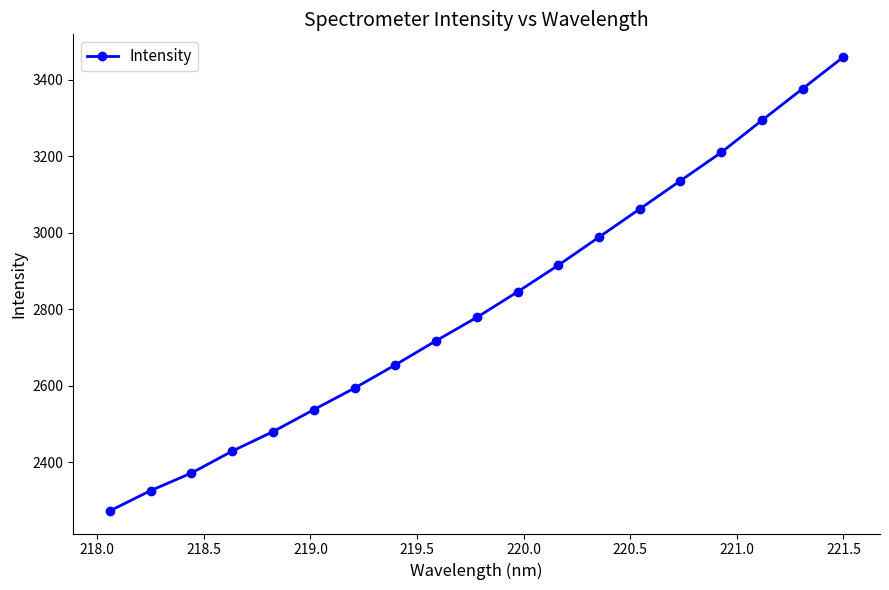

What is the value of the 13th point from the left?

2988.6